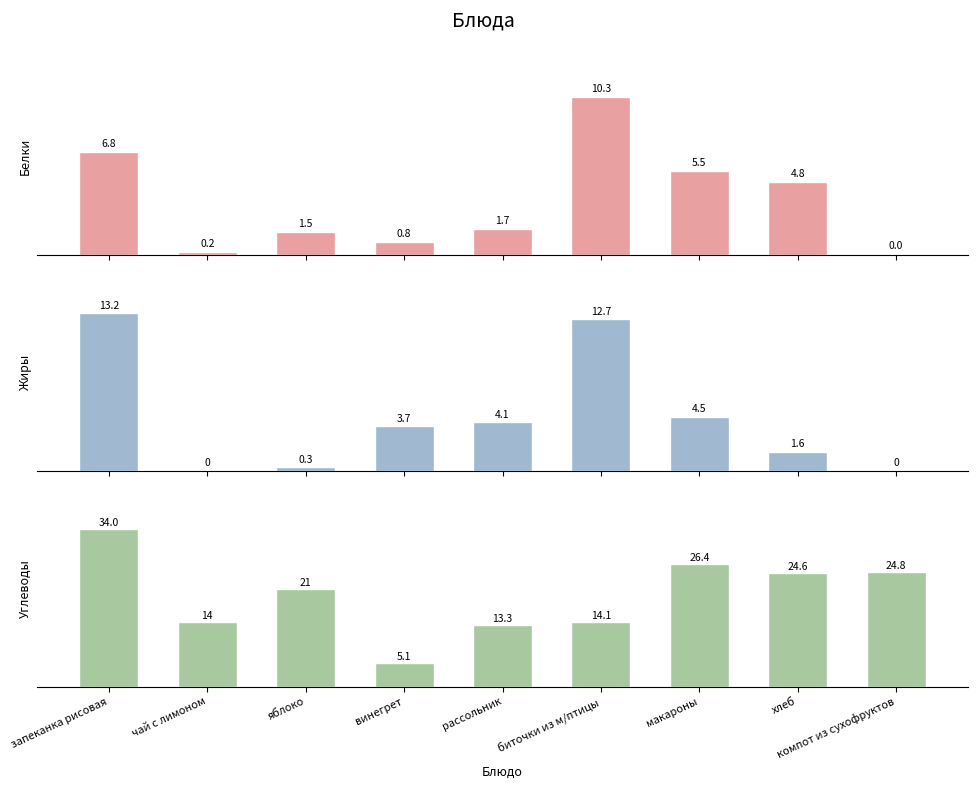

True or false: Жиры has a value of 5.9 at рассольник.

False